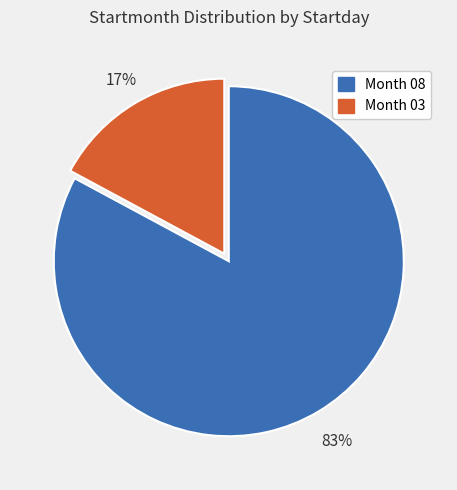

Which slice is the smallest?

Month 03